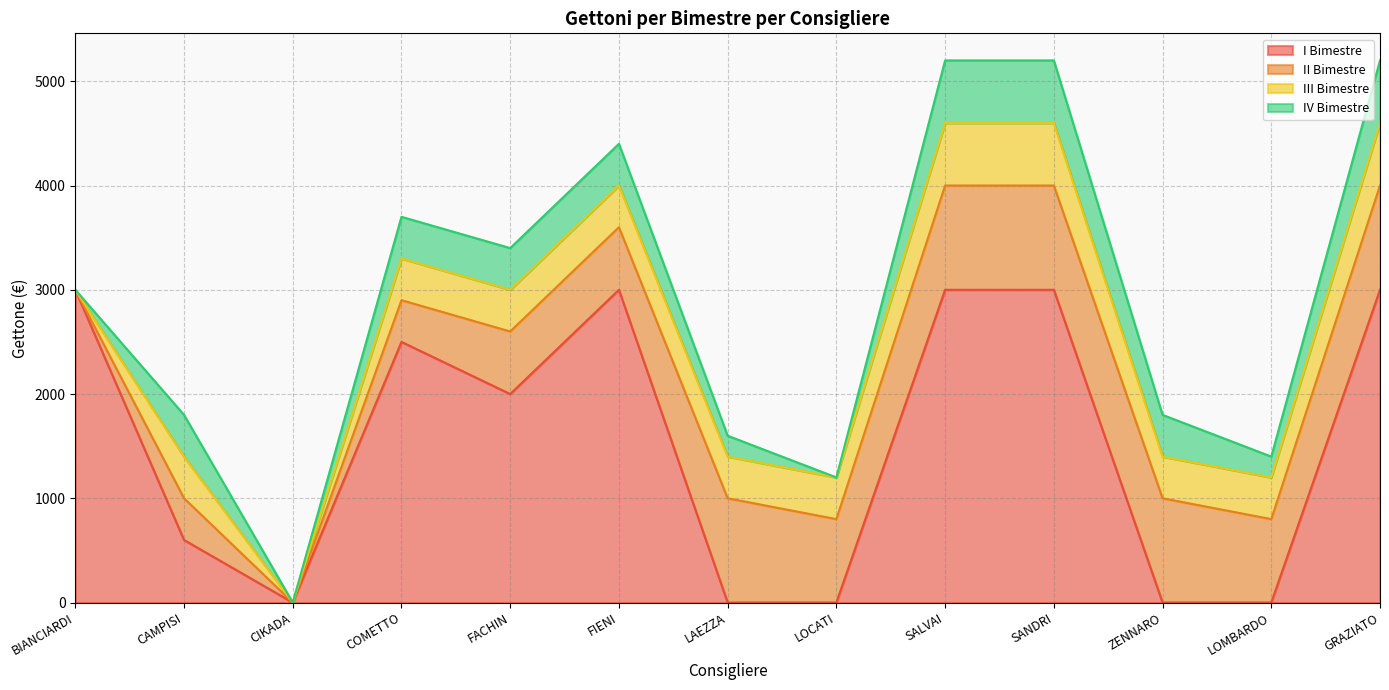

True or false: I Bimestre and III Bimestre intersect in this chart.

True